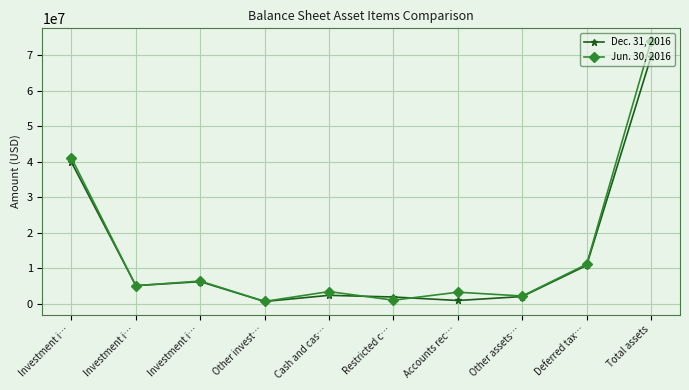

How many distinct data groups are displayed?

2